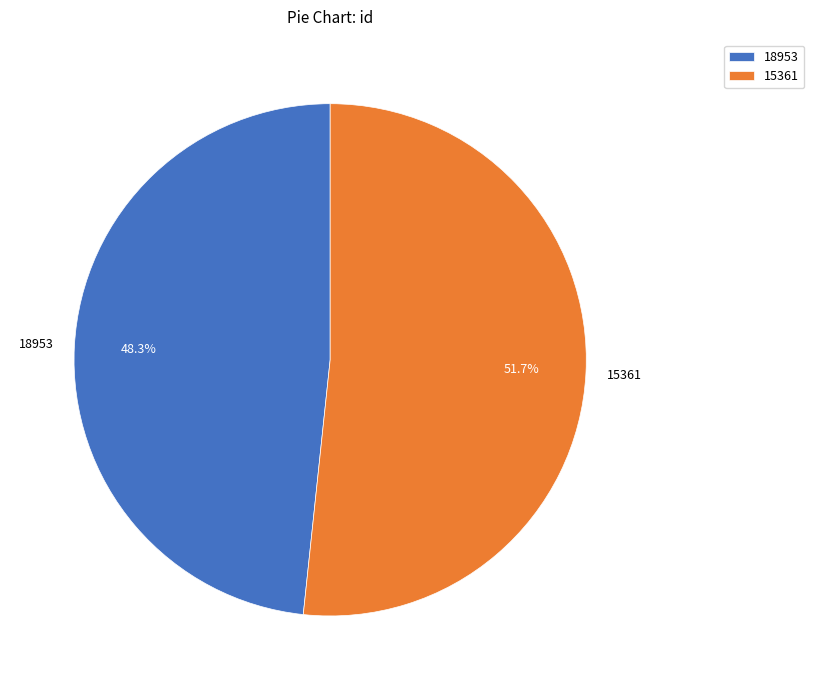

Which has a higher value, 15361 or 18953?

15361